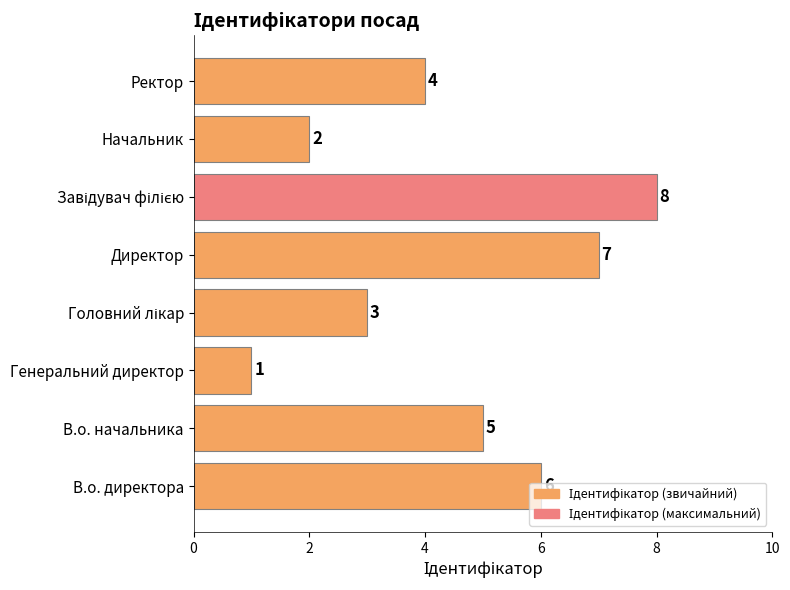

Count the number of categories in the chart.

8